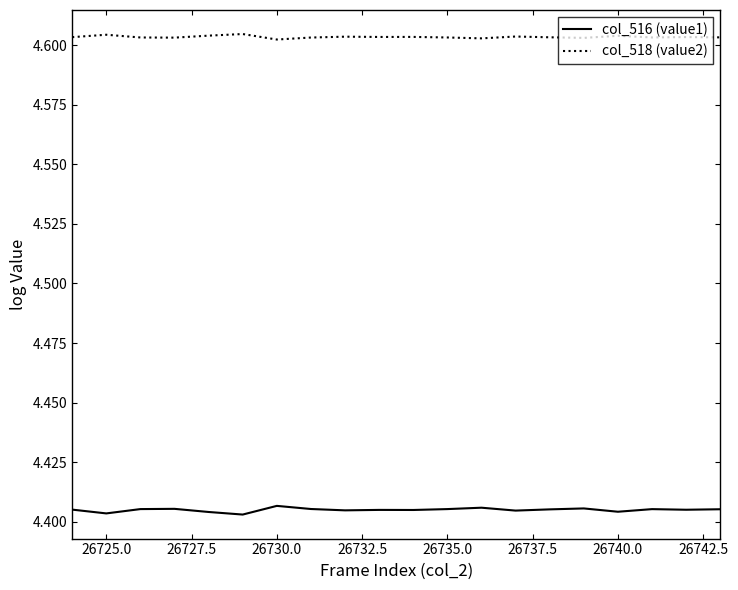

Rank the series by their average value, from highest to lowest.

col_518 (value2), col_516 (value1)